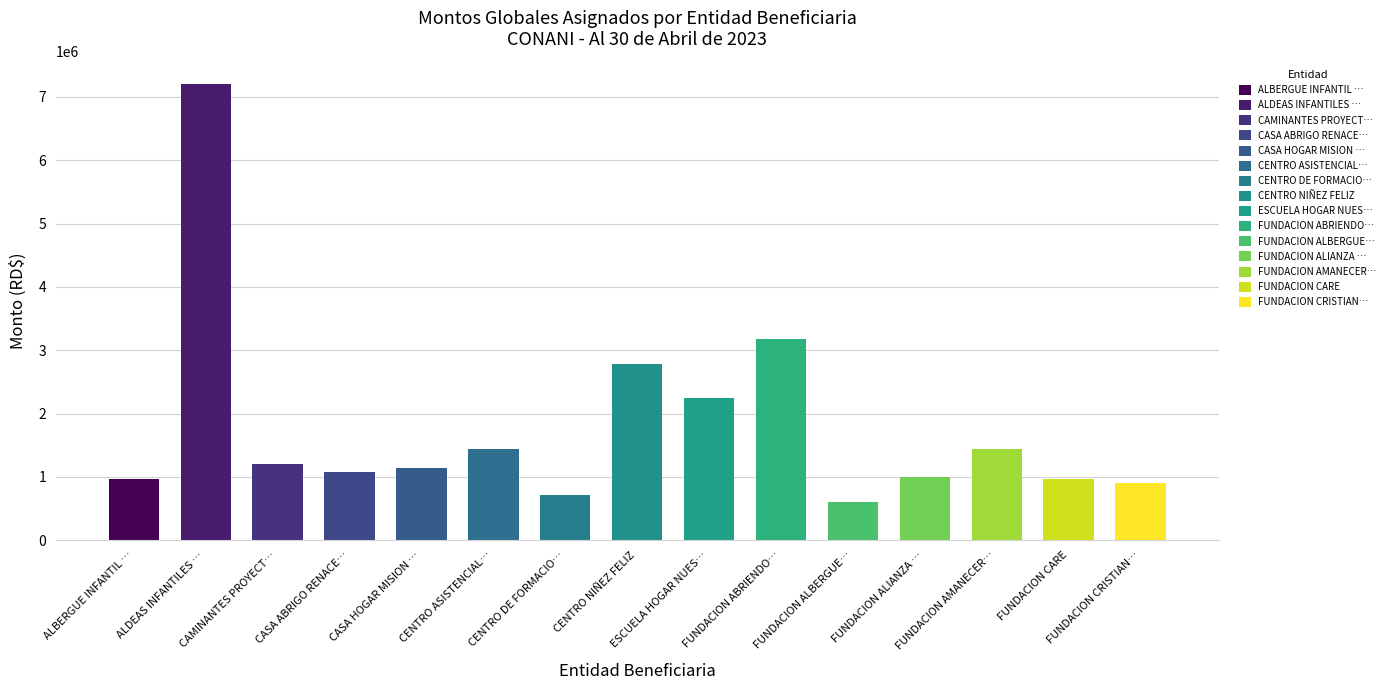

The value of MONTO MENSUAL (col_3) at CENTRO NIÑEZ FELIZ is 704274.5. True or false?

False